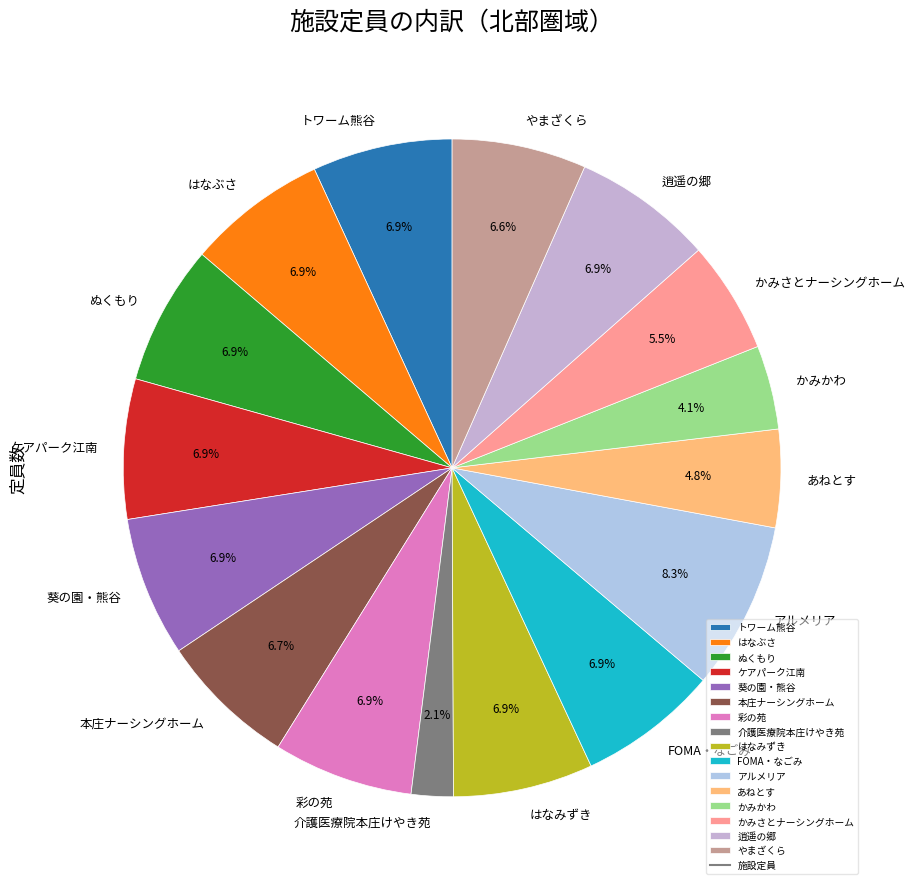

Is the sum of 逍遥の郷 and トワーム熊谷 greater than half?

No